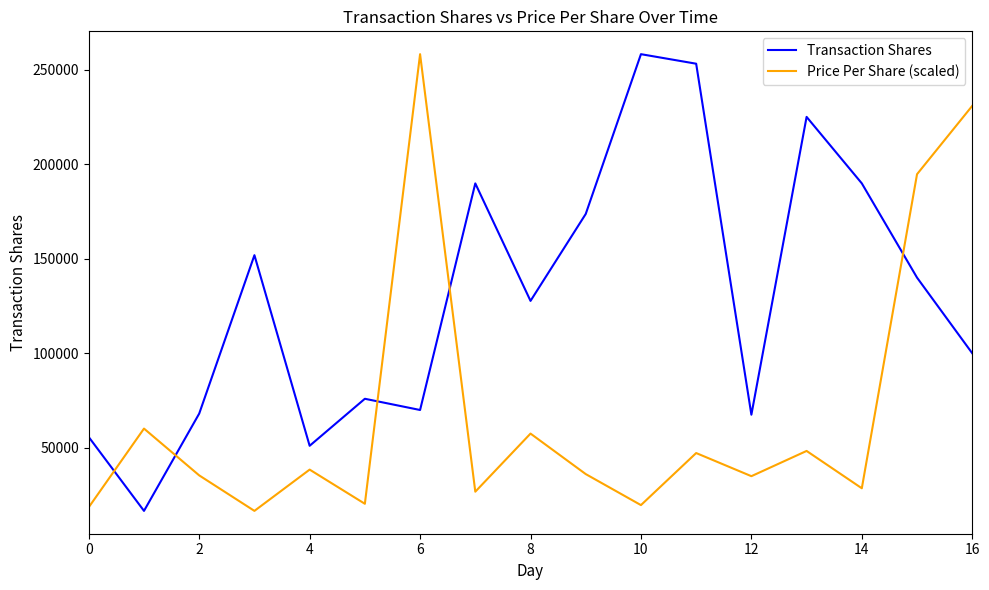

Which series has the largest total across all categories?

Transaction Shares